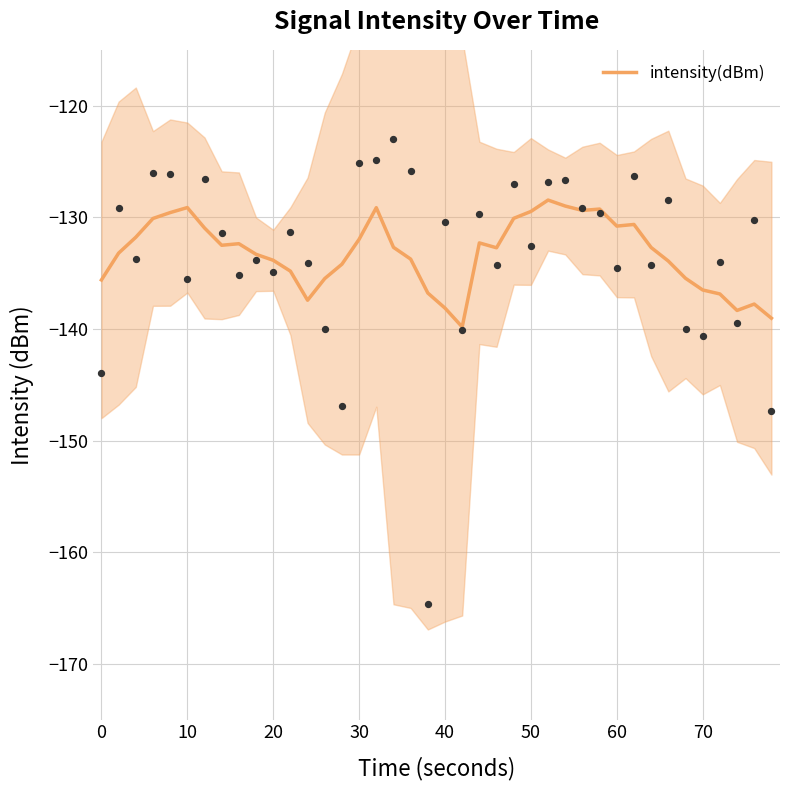

True or false: intensity(dBm) has a value of -130.8 at 60.

True